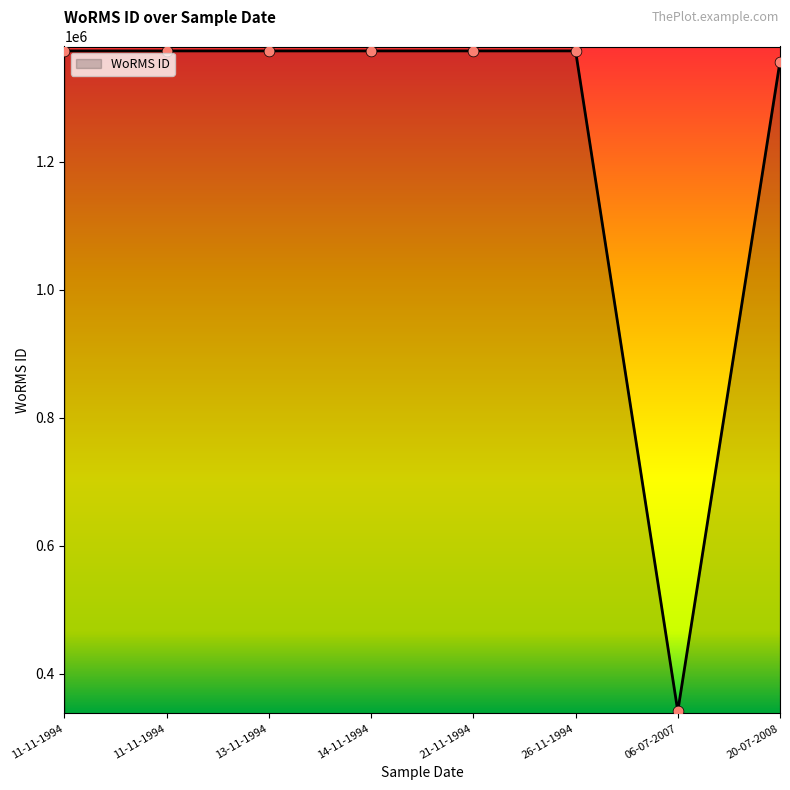

Count the number of categories in the chart.

8